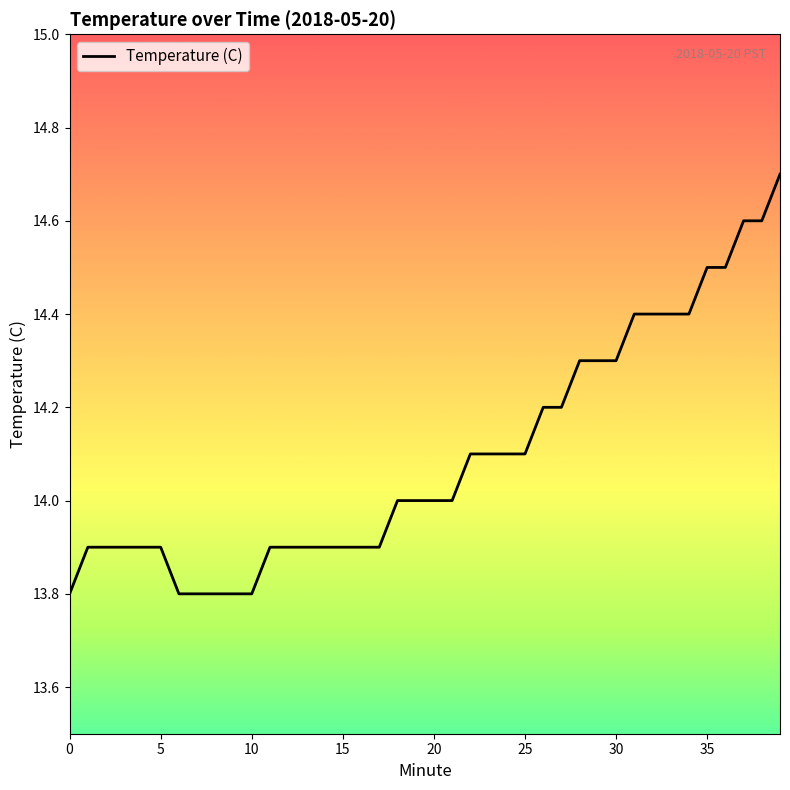

What is the average value?

14.1